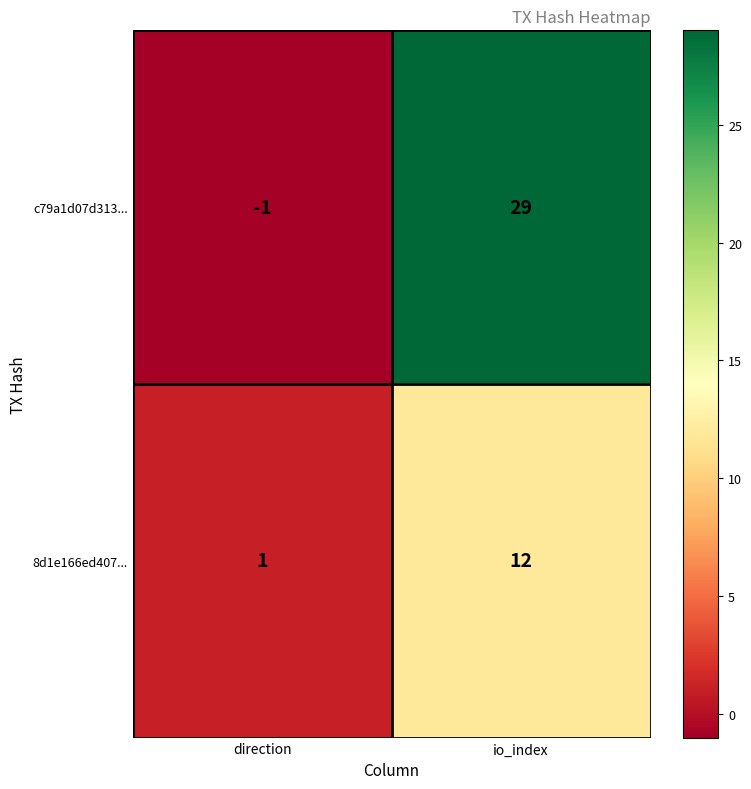

How many series are shown in this chart?

2